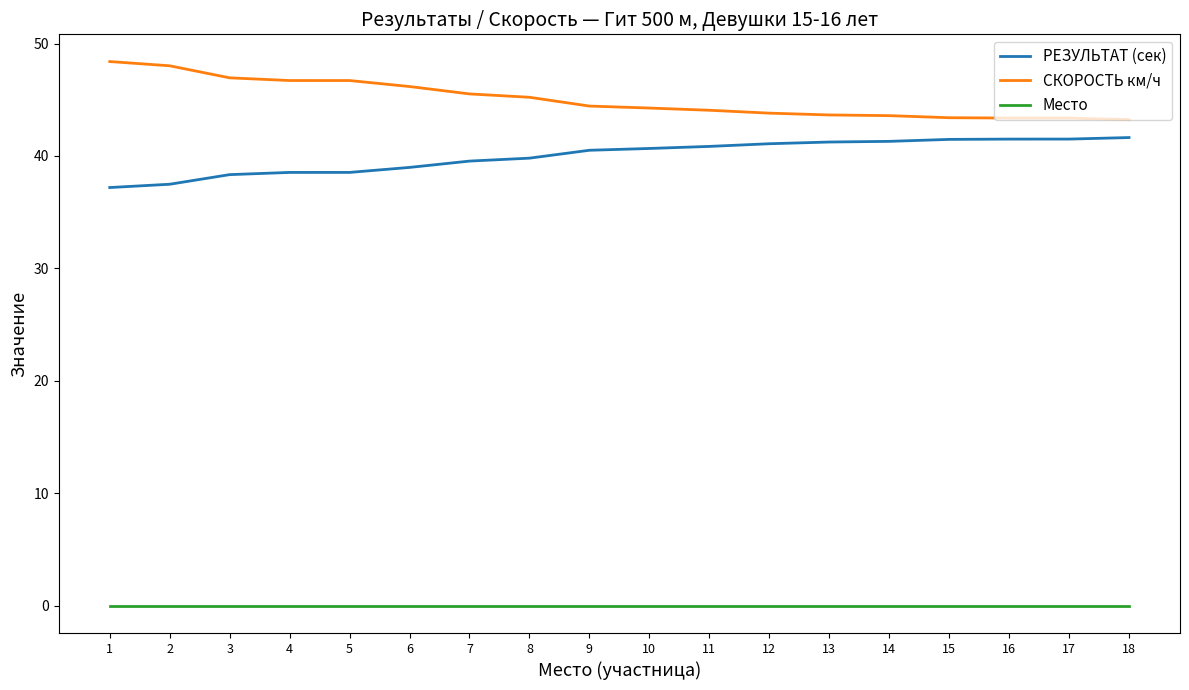

True or false: СКОРОСТЬ км/ч and Место cross at least once.

False